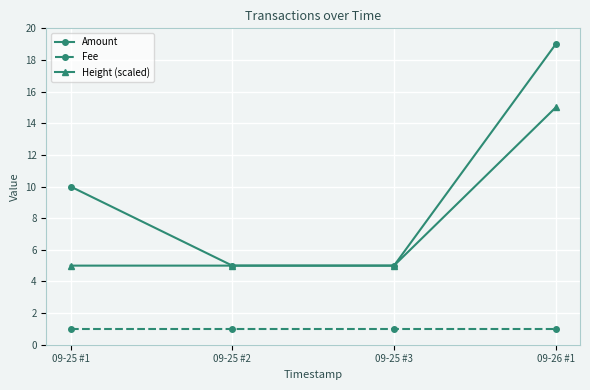

What position from the right is 09-25 #2?

3